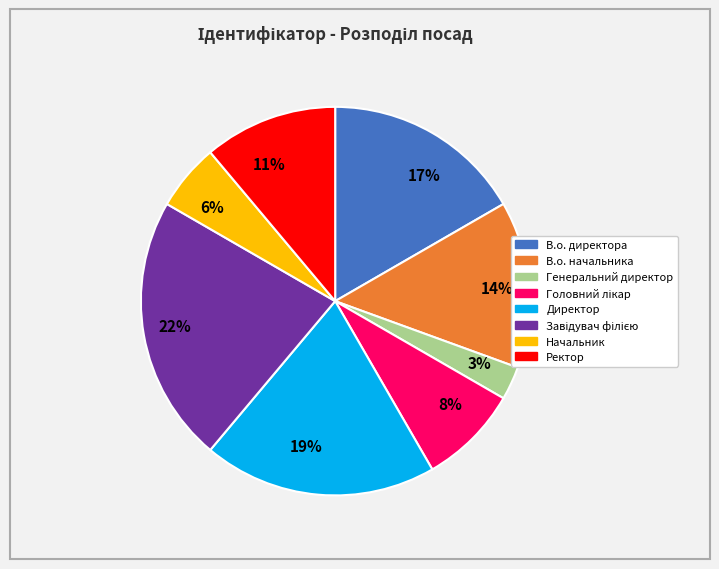

The 11% slice represents 11% of the pie. True or false?

True